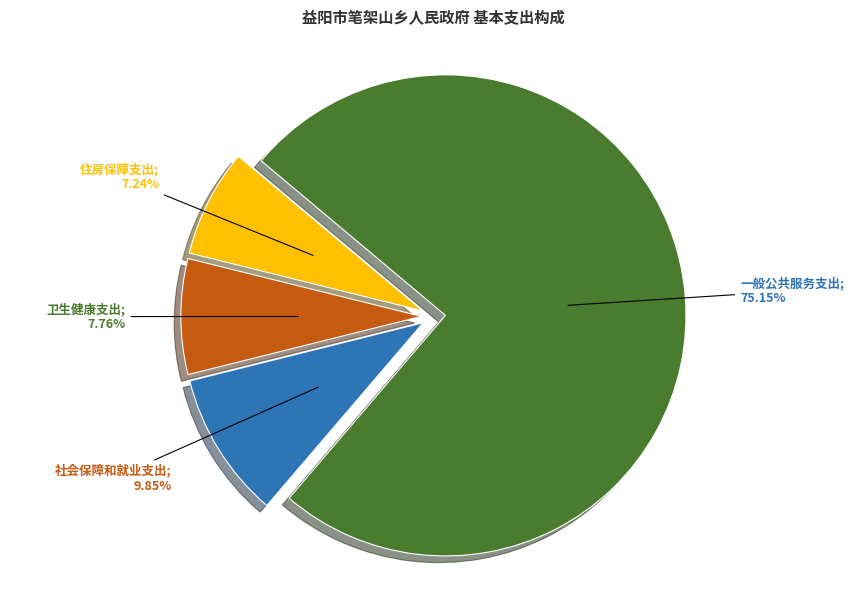

Is there a majority slice in this chart?

Yes